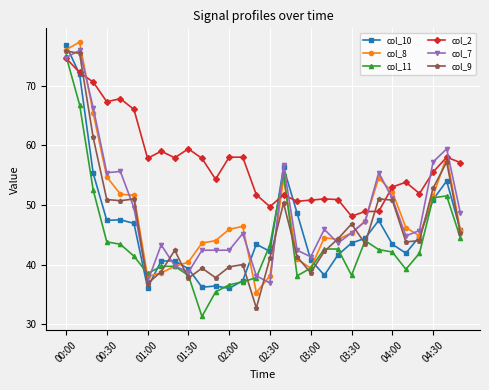

Which series has the largest total across all categories?

col_2